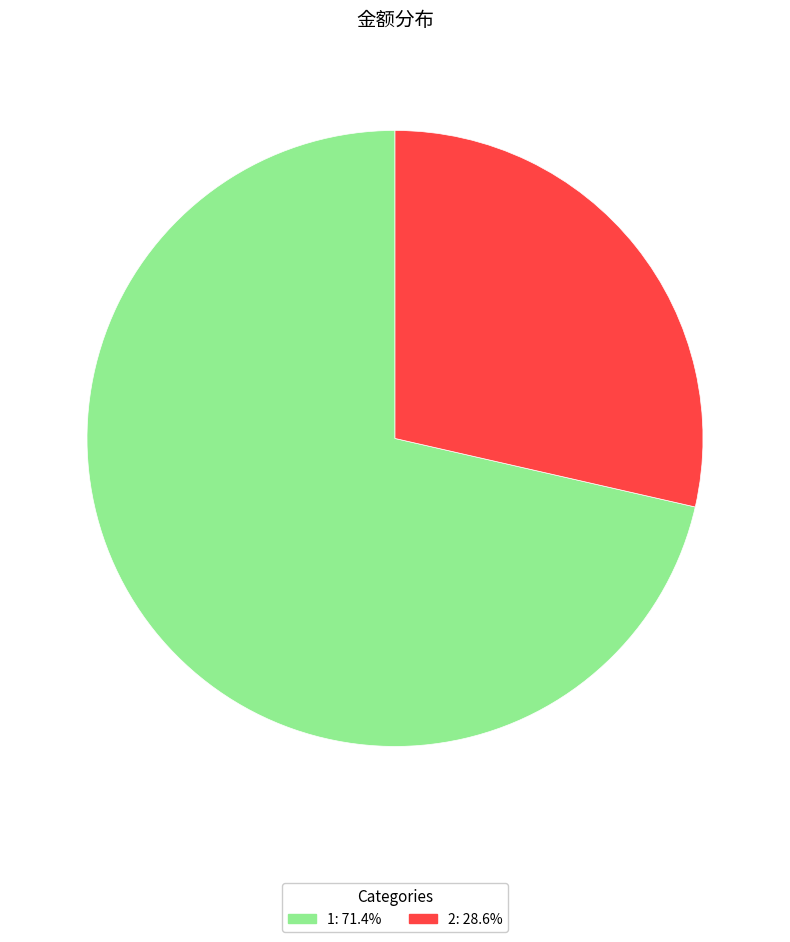

Count the number of slices in the pie.

2